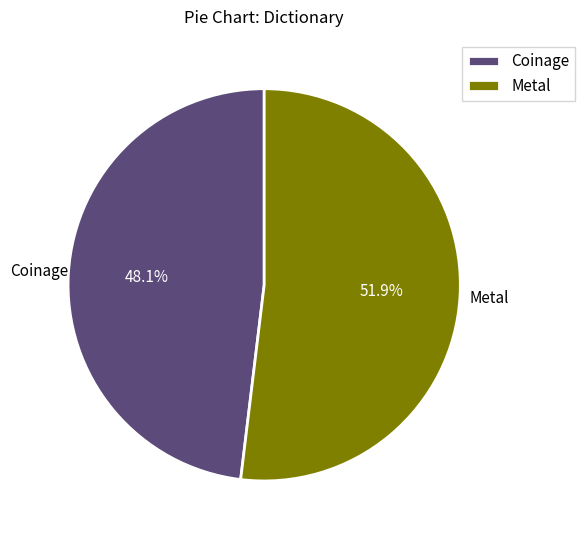

True or false: Metal accounts for 38% of the total.

False